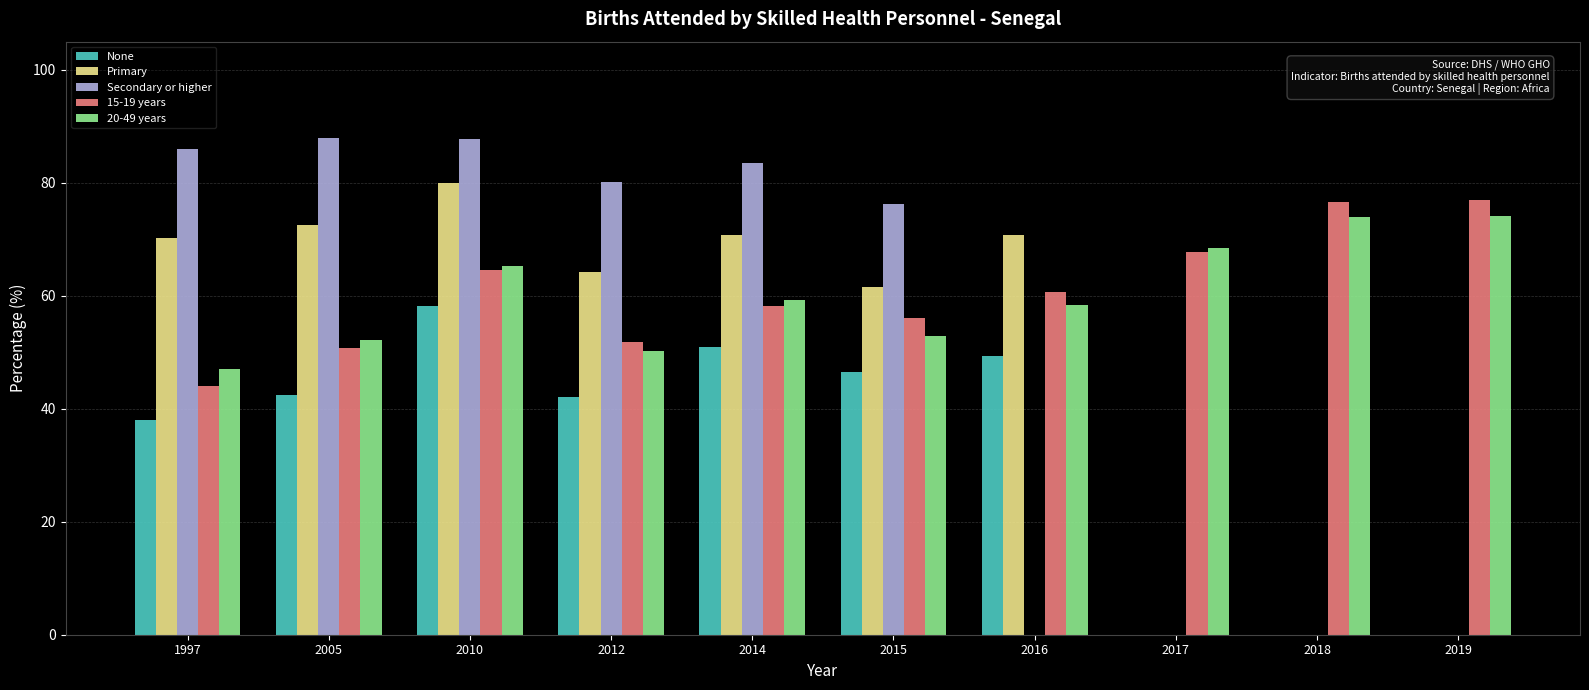

At which label does Primary reach its minimum?

2015